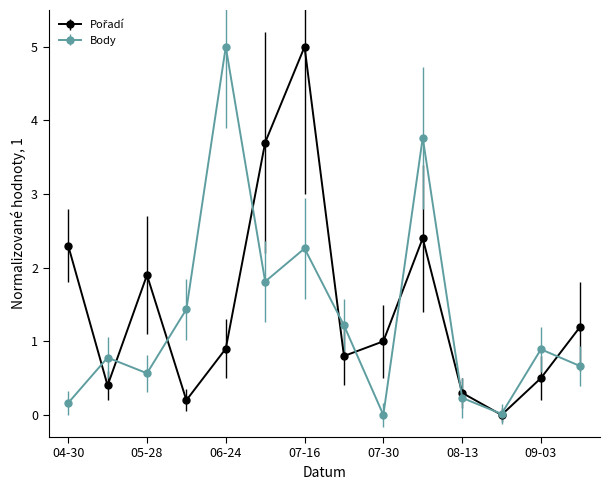

In Body, how many points are higher than both neighbors (excluding endpoints)?

5